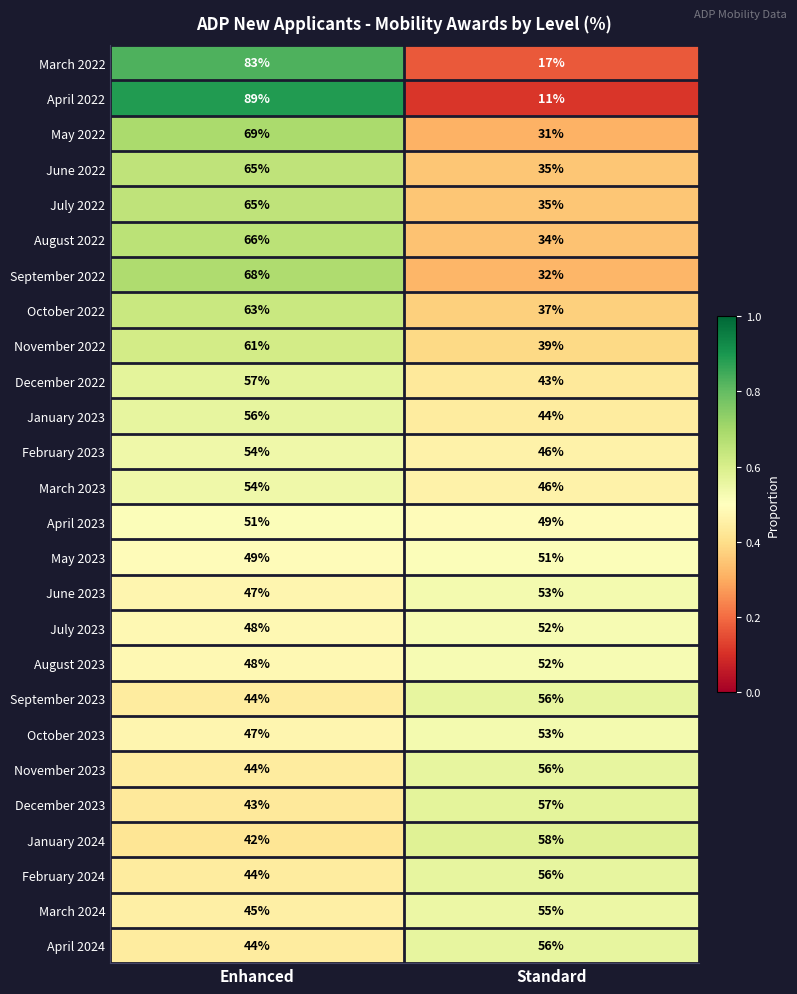

Between Enhanced and Standard, which series saw the biggest shift?

April 2022